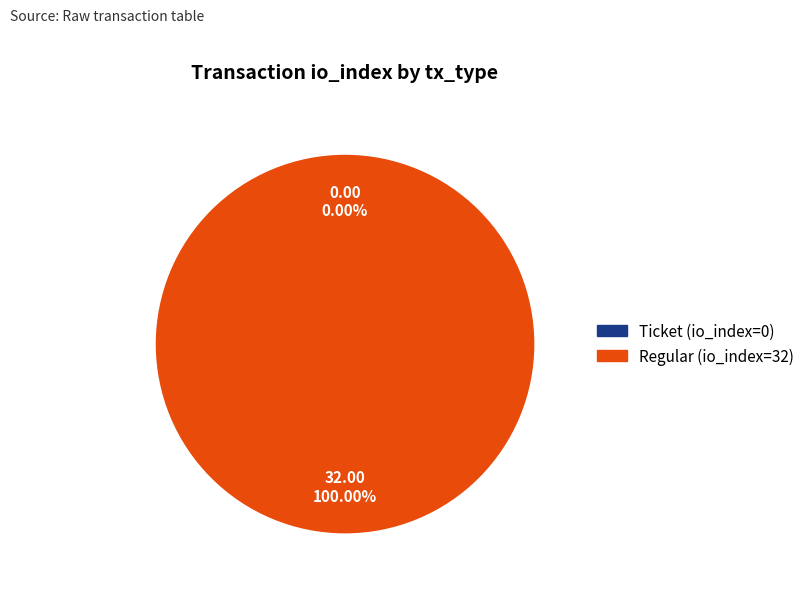

To the nearest percent, what is the average slice percentage?

50%